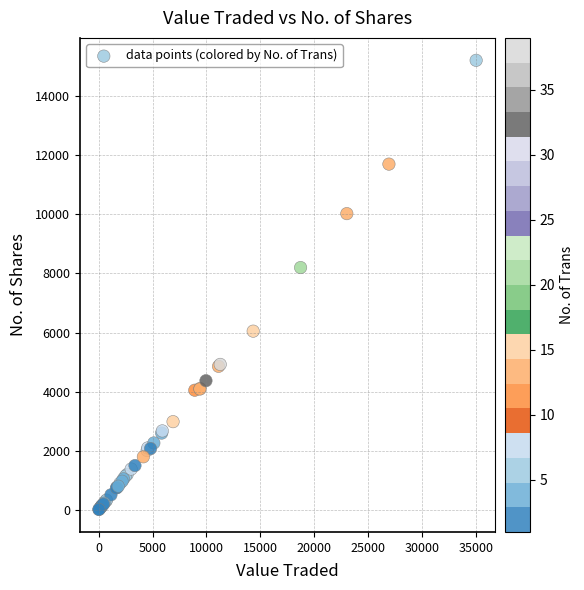

What Y value in the scatter plot is closest to 7612?

8200